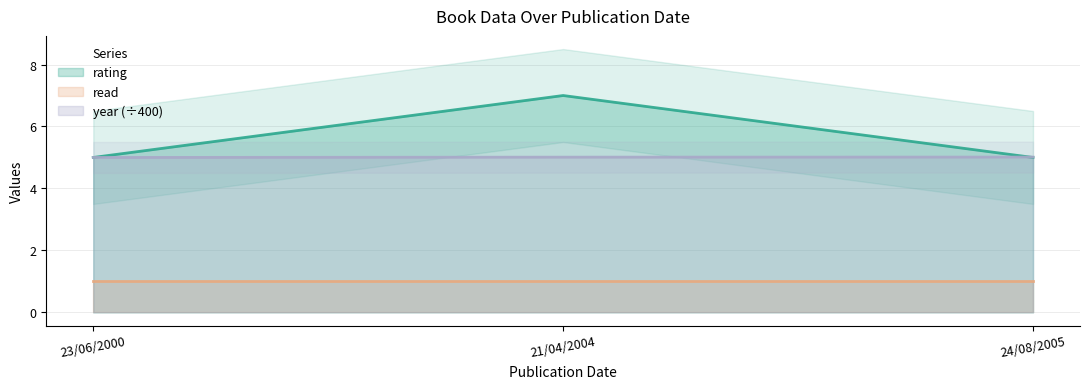

Which series has the widest spread of values?

rating